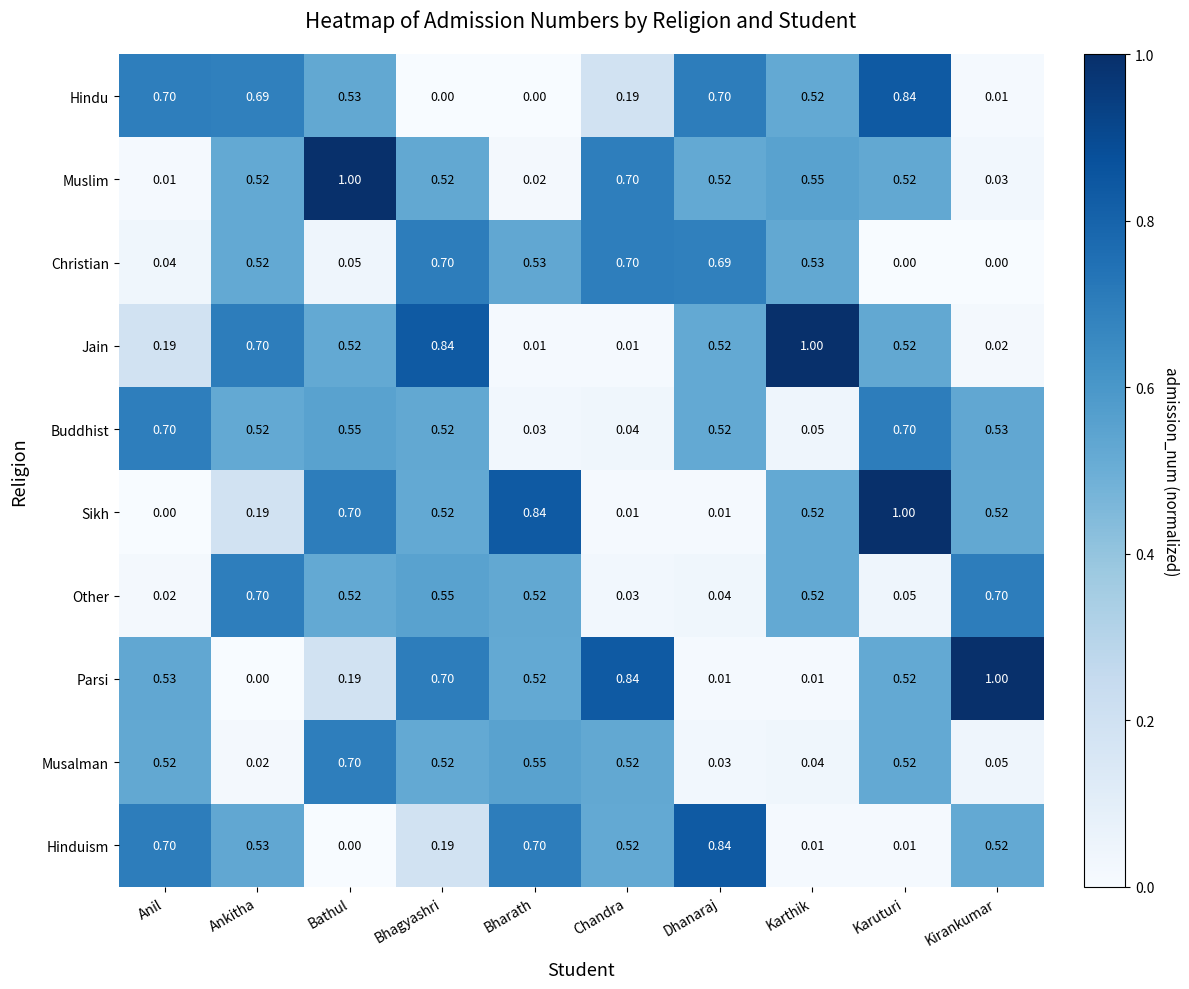

Is the value of Hindu at Kirankumar greater than the value of Sikh at Karthik?

No